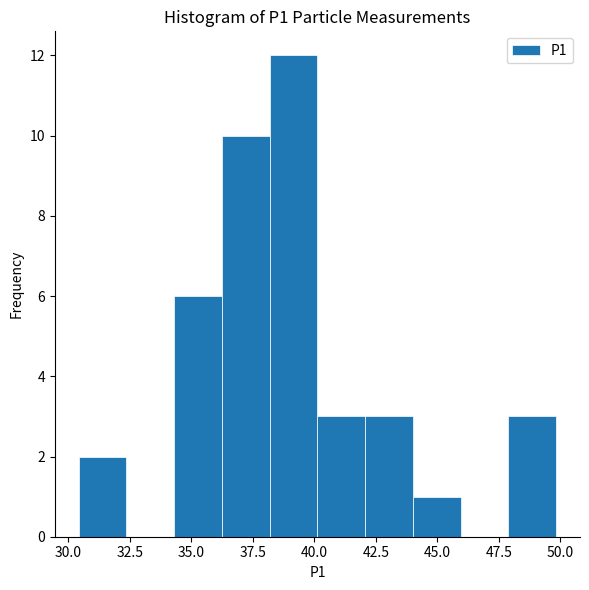

Around what value on the x-axis is the tallest bar? Give the approximate position of its centre, as read against the axis.

39.0